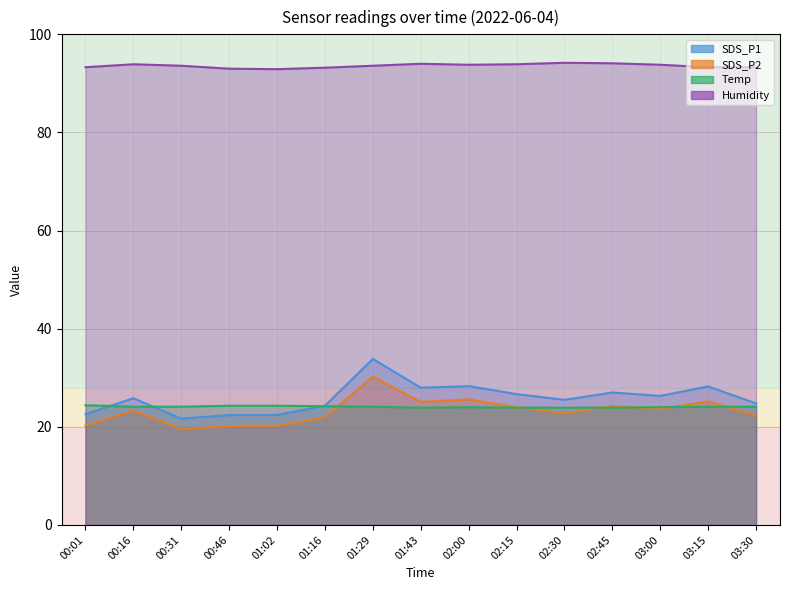

What are all the series names shown in the legend?

SDS_P1, SDS_P2, Temp, Humidity